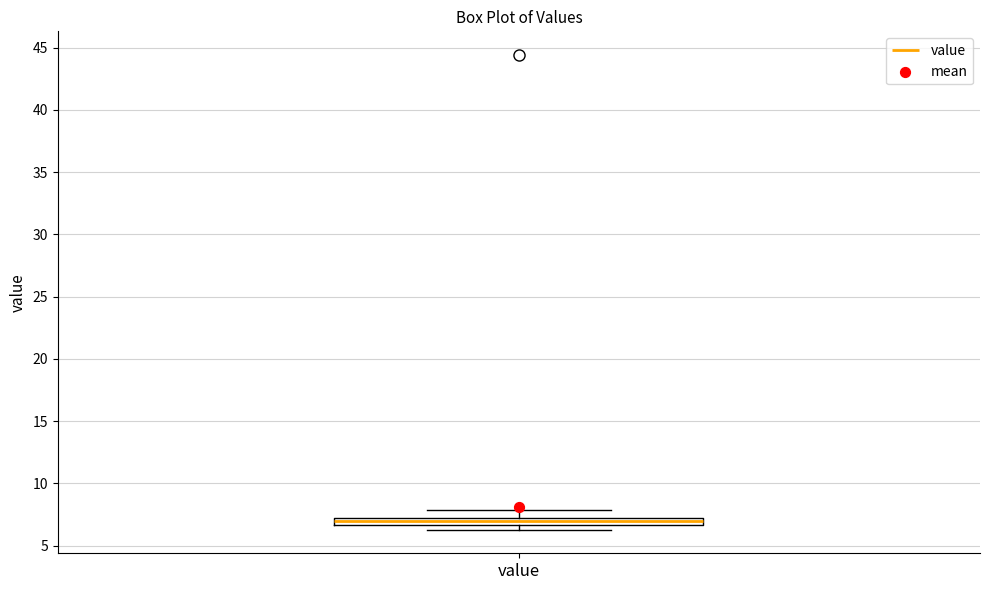

Where does the upper whisker of the box for value end on the y-axis? The values are not printed on the chart, so give them approximately, as read against the axis.

8.0